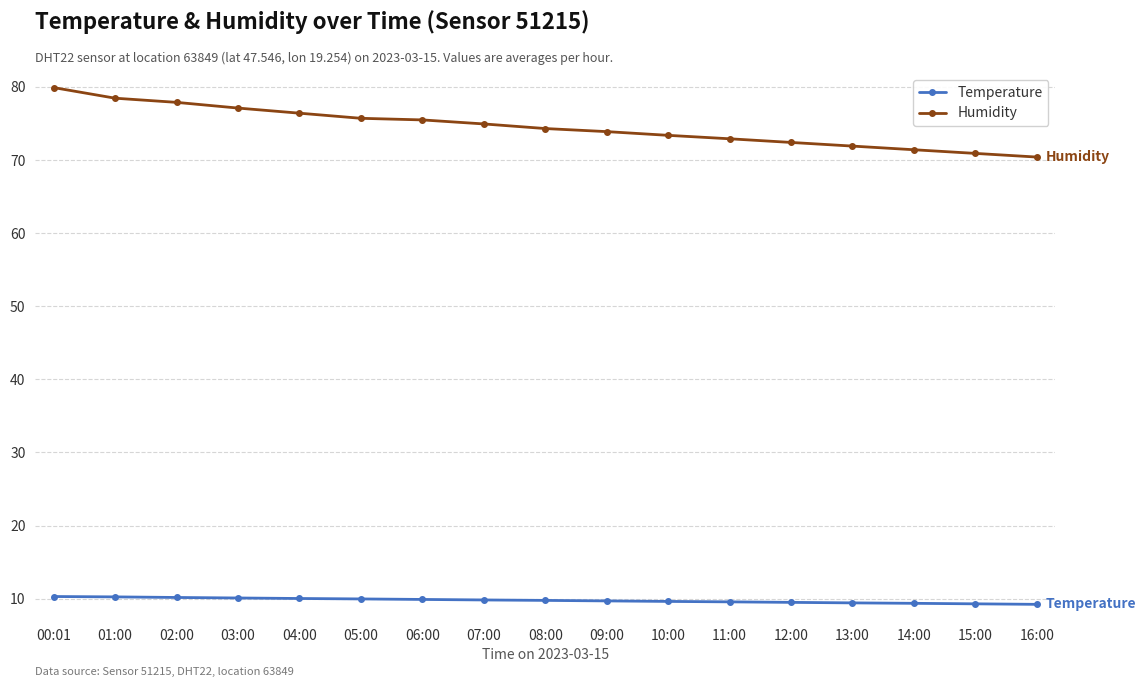

True or false: Humidity and Temperature cross at least once.

False